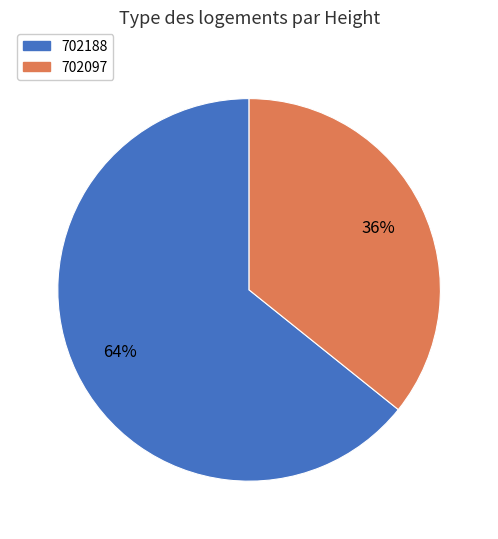

Is it true that 702188 is 56% of the pie?

False